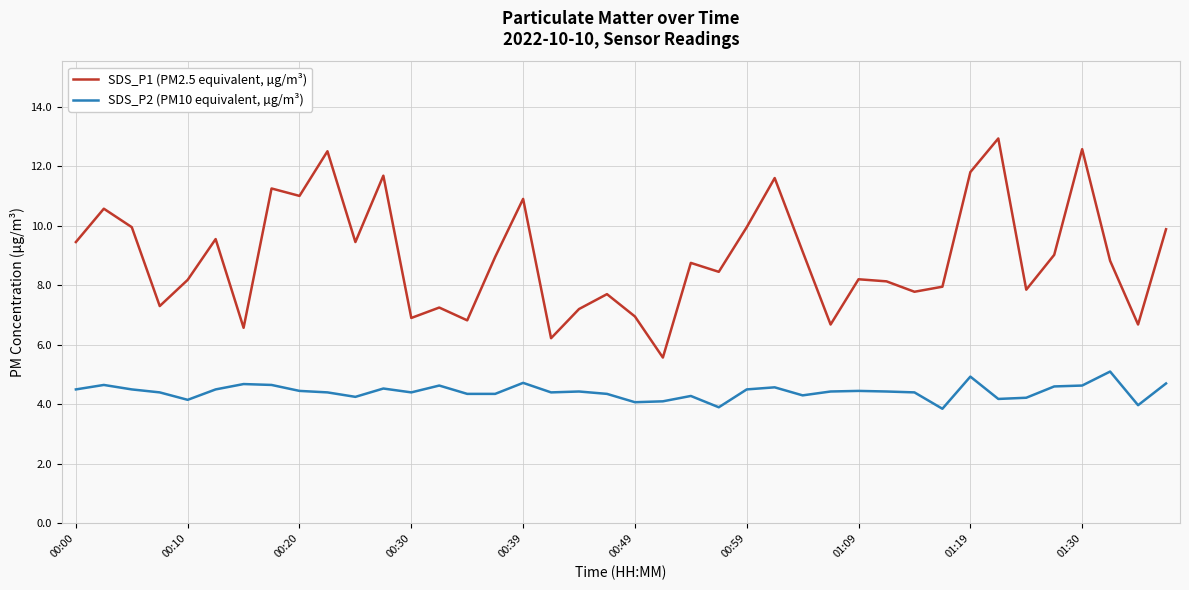

True or false: SDS_P1 (PM2.5 equivalent, µg/m³) and SDS_P2 (PM10 equivalent, µg/m³) cross at least once.

False